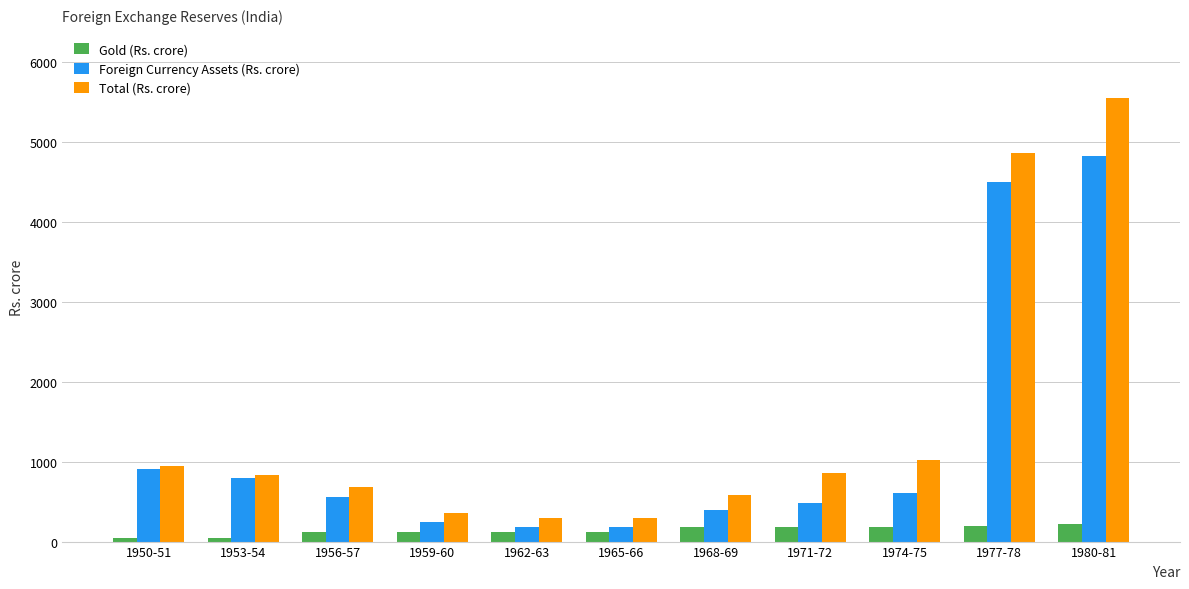

Is it true that Total (Rs. crore) equals 577 at 1968-69?

True